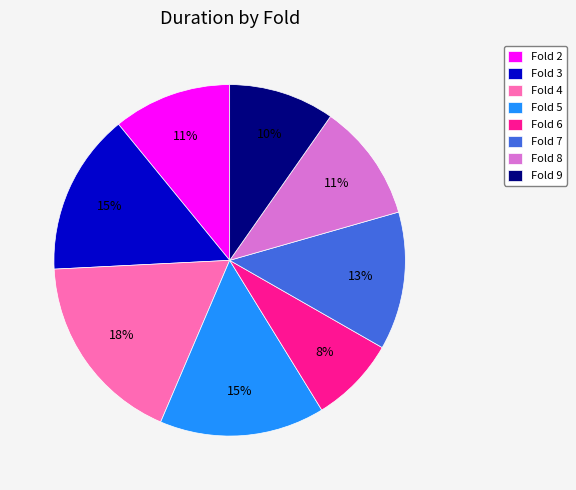

Is the sum of Fold 8 and Fold 9 greater than half?

No